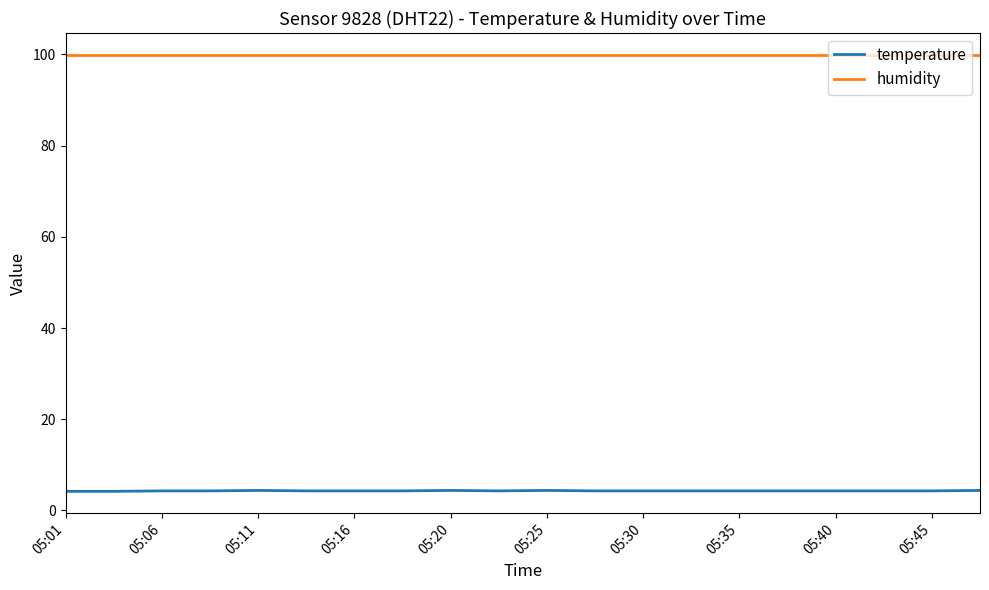

Which series has the widest spread of values?

temperature